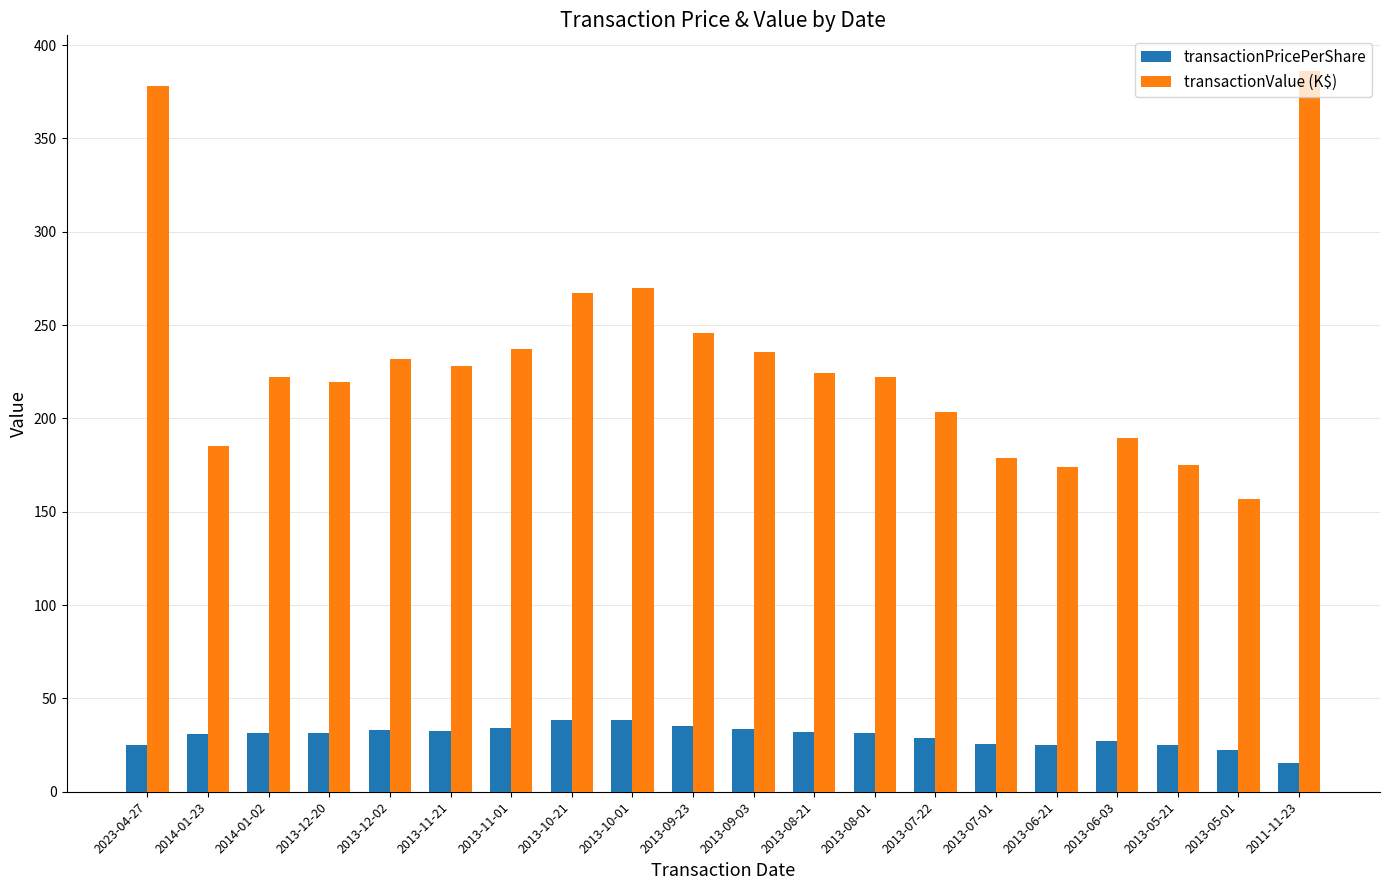

What position from the left is 2013-05-01?

19